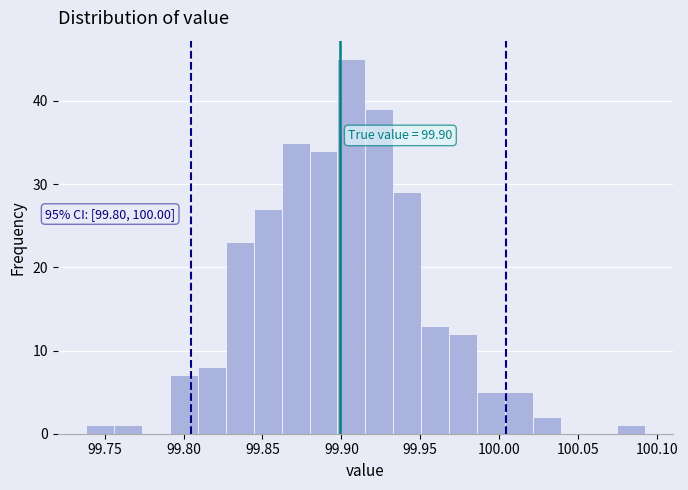

Around what value on the x-axis is the tallest bar? Give the approximate position of its centre, as read against the axis.

99.905